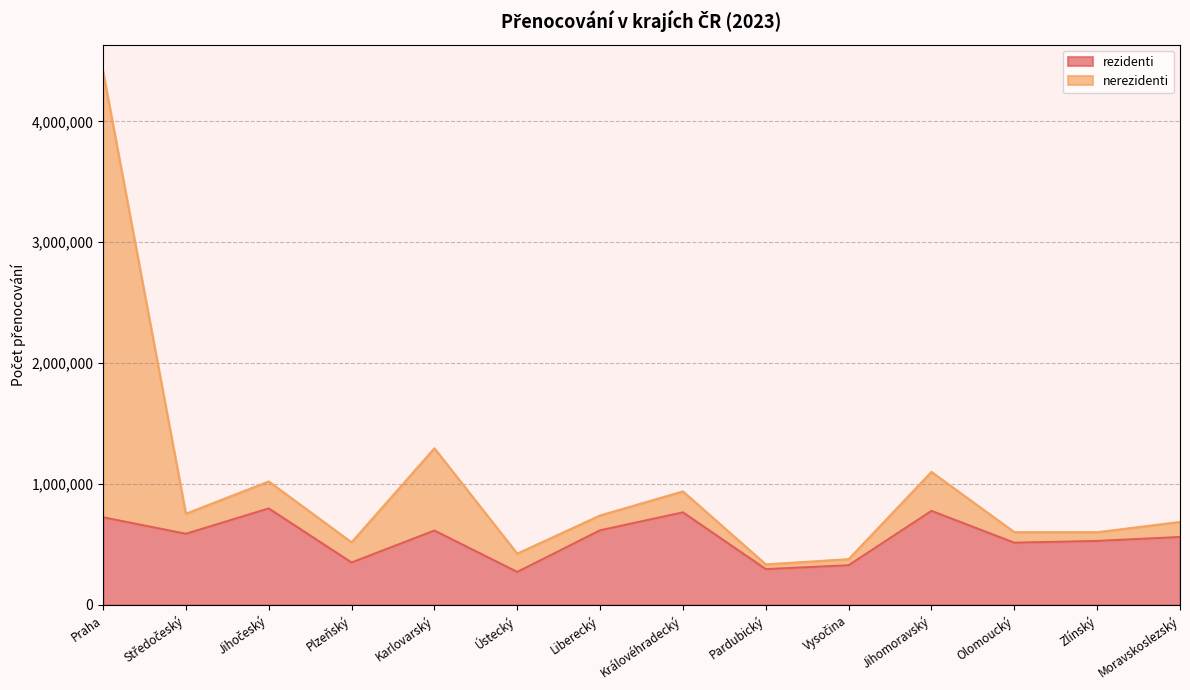

In rezidenti, how many points are higher than both neighbors (excluding endpoints)?

4